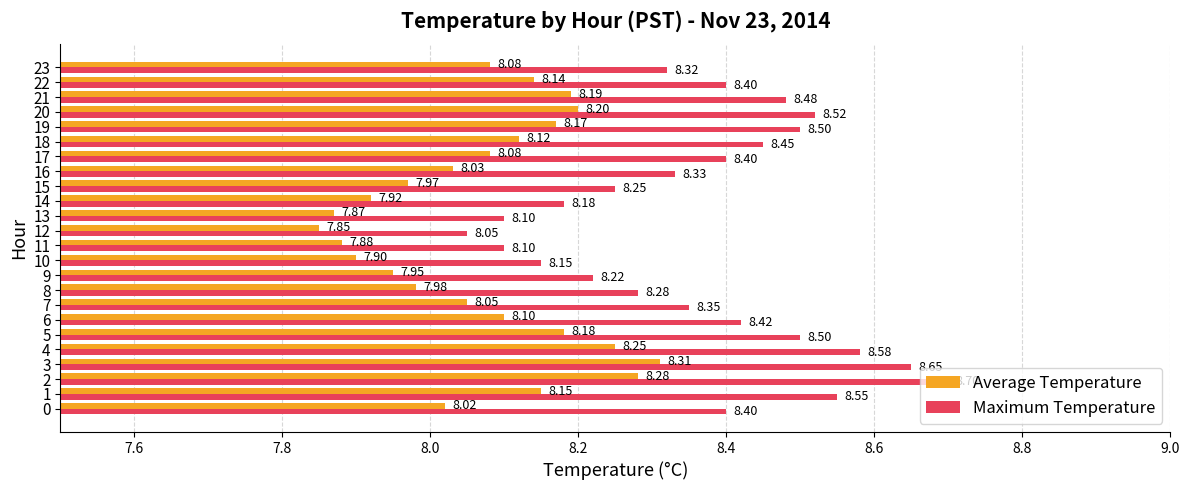

What is the sum of the Average Temperature values at 20 and 21?

16.4